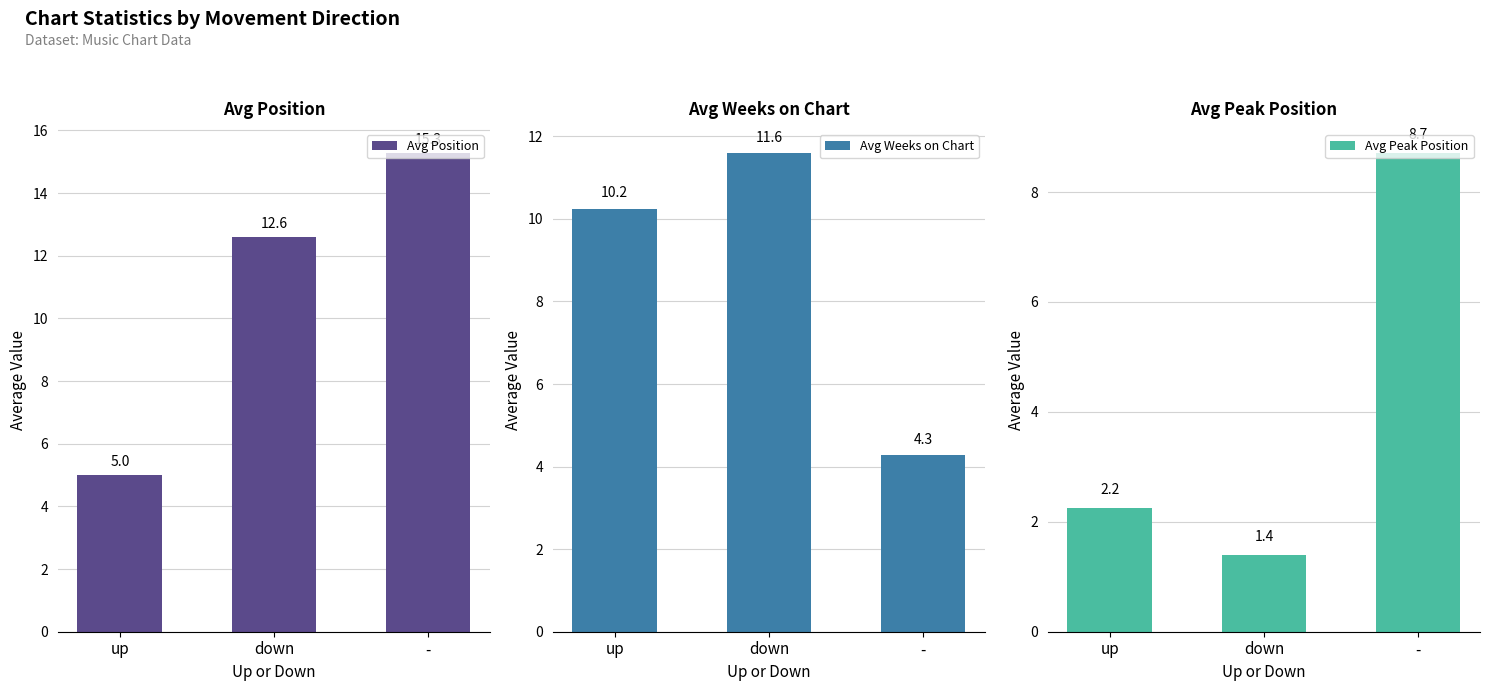

Reading left to right, what are all the values shown in this chart?

Avg Position: up=5.0	down=12.6	-=15.3
Avg Weeks on Chart: up=10.2	down=11.6	-=4.3
Avg Peak Position: up=2.2	down=1.4	-=8.7